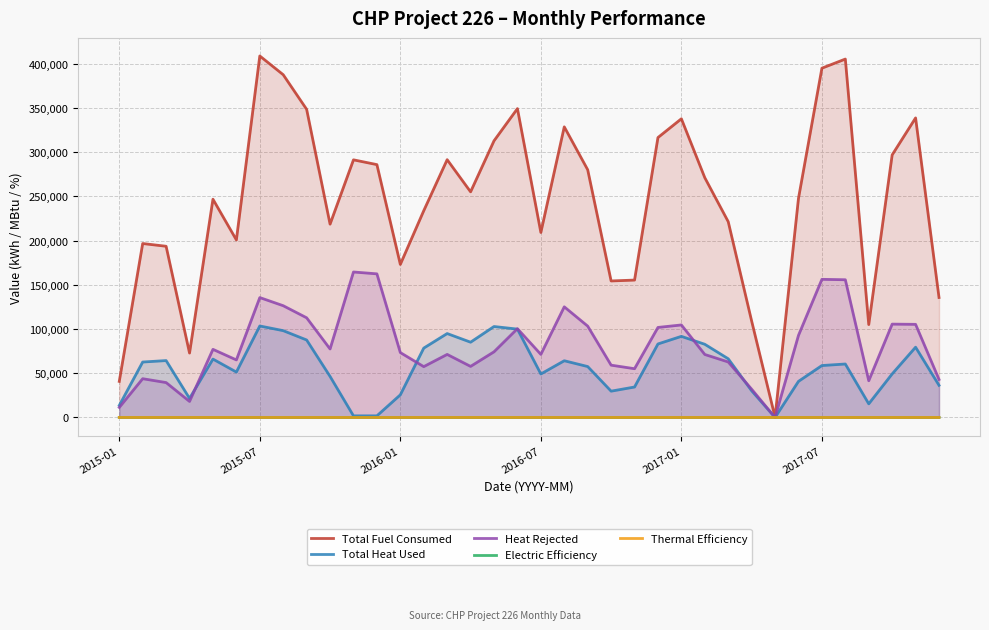

Which series has the widest spread of values?

Total Fuel Consumed